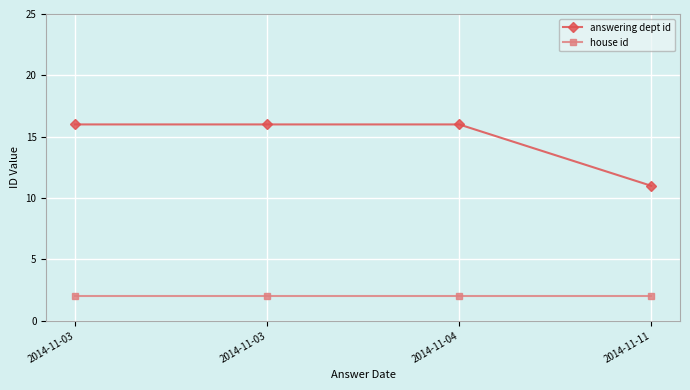

What is the difference between the highest and lowest values at 2014-11-03?

14